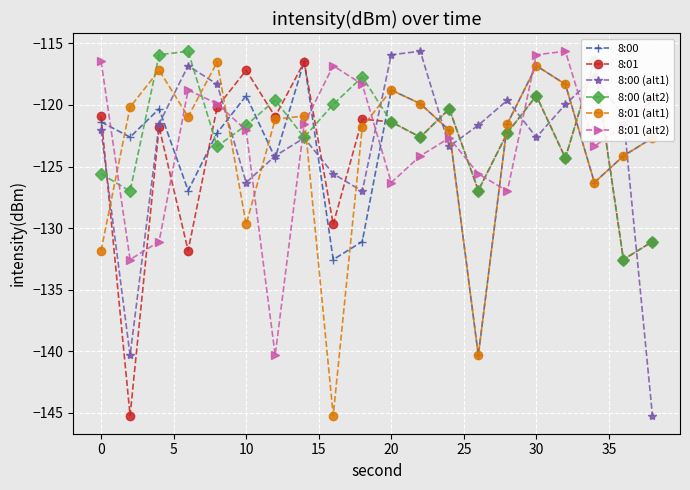

What is the difference between the maximum and second lowest values in the 8:00 (alt2) series?

15.5